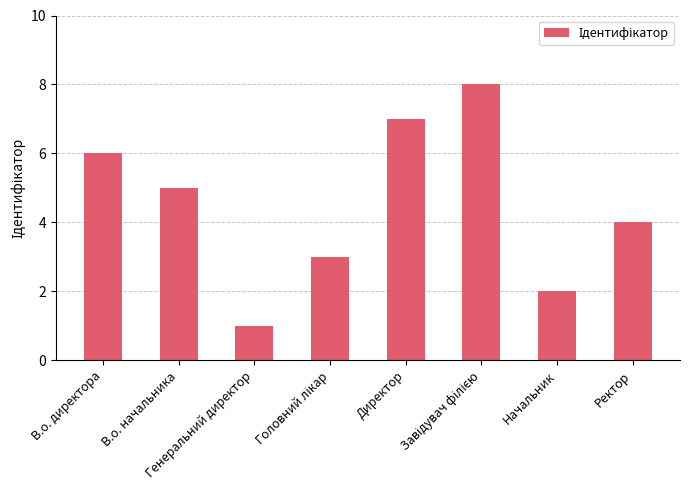

What is the difference between the maximum and minimum values?

7